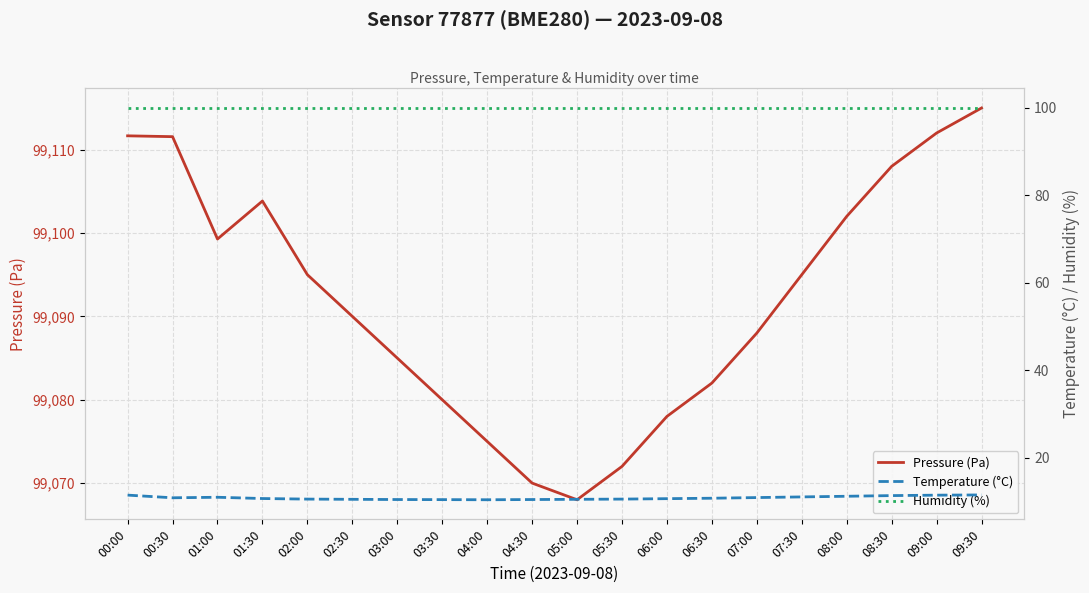

At how many categories does at least one series exceed 60586?

20